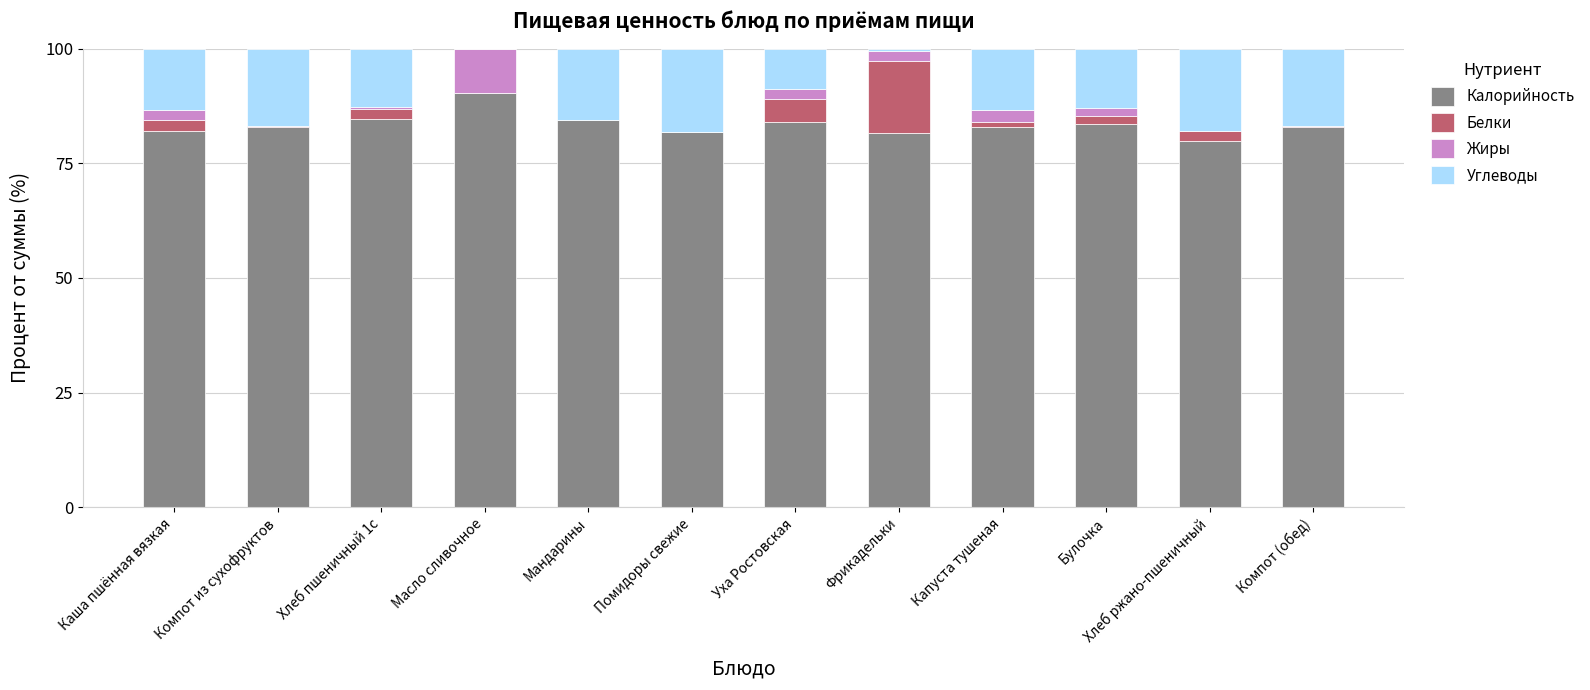

The value of Калорийность at Компот из сухофруктов is 82.9. True or false?

True